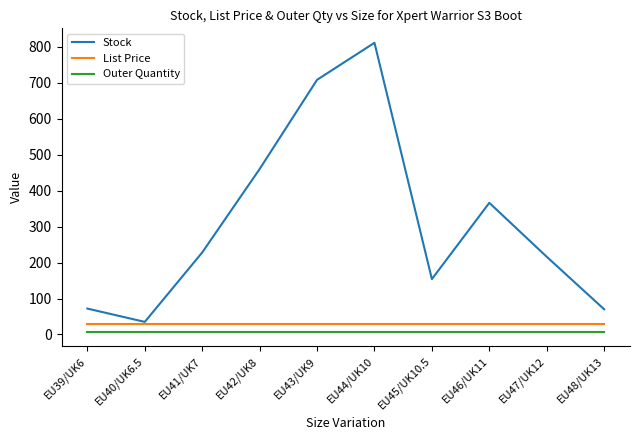

What is the sum of all List Price values?

299.5